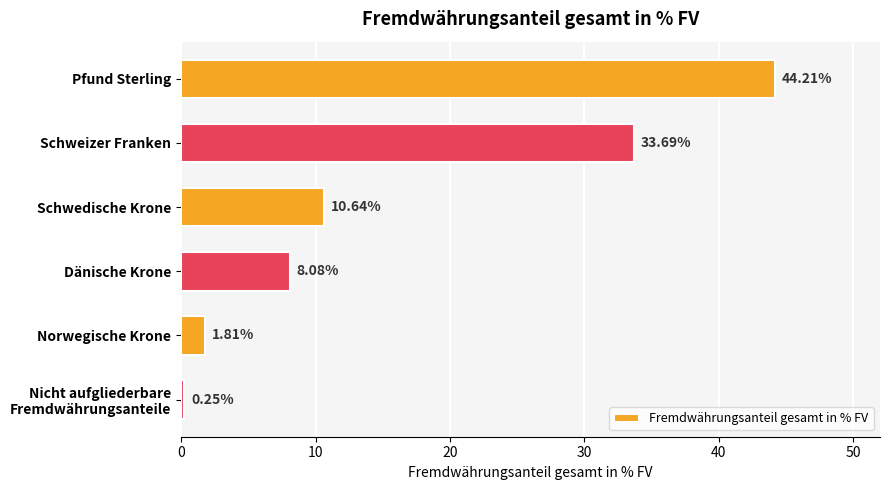

Between Dänische Krone and Schweizer Franken, which is larger?

Schweizer Franken